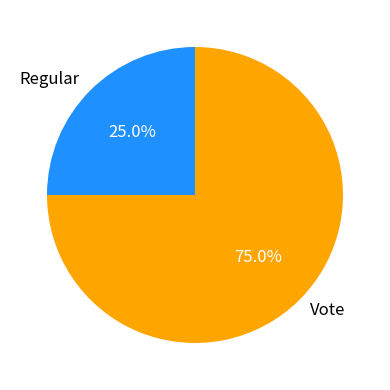

What is the smallest slice in the pie chart?

Regular